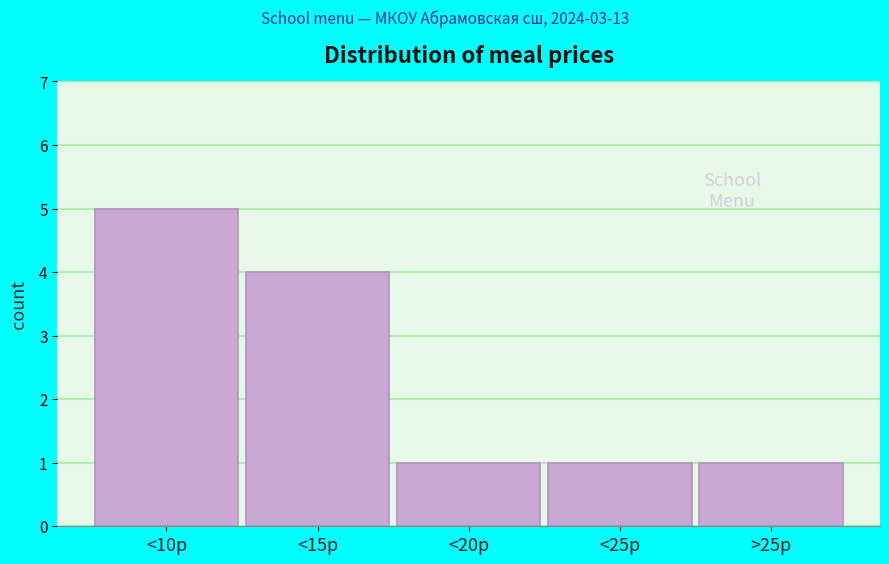

Reading left to right, transcribe all the data shown in this chart.

<10р=5	<15р=4	<20р=1	<25р=1	>25р=1